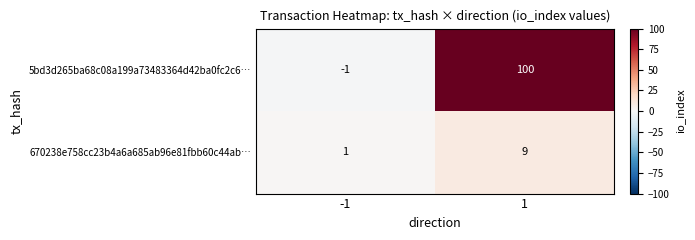

Read the 670238e758cc23b4a6a685ab96e81fbb60c44ab… value at 1.

9